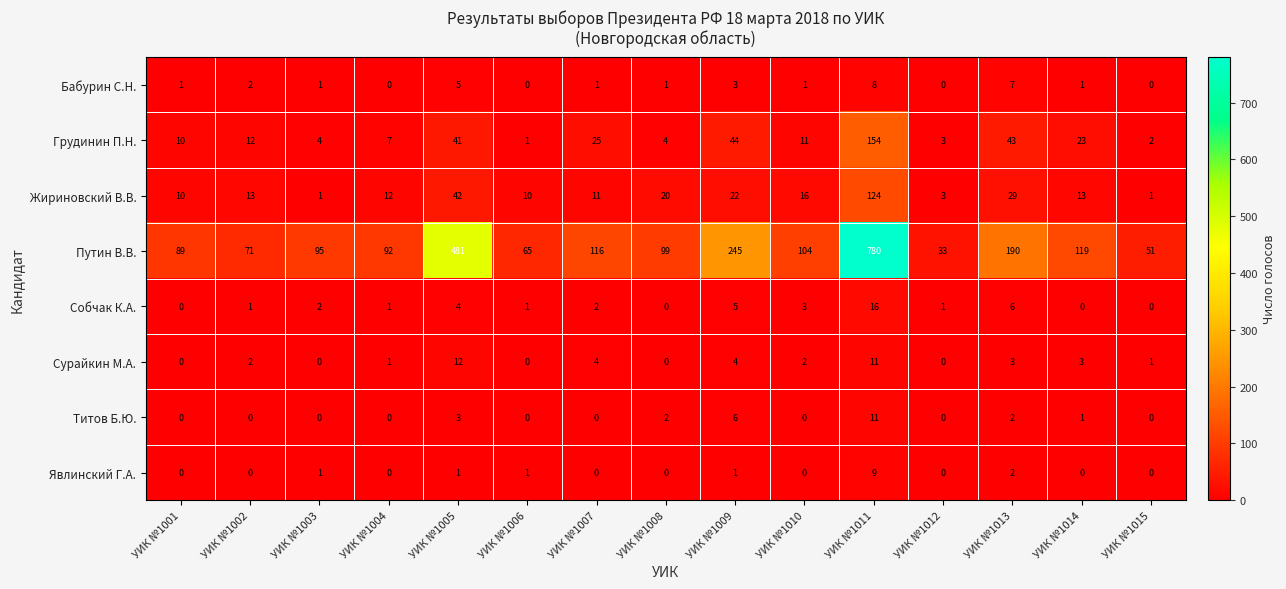

What is the spread (max minus min) of values at УИК №1013?

188